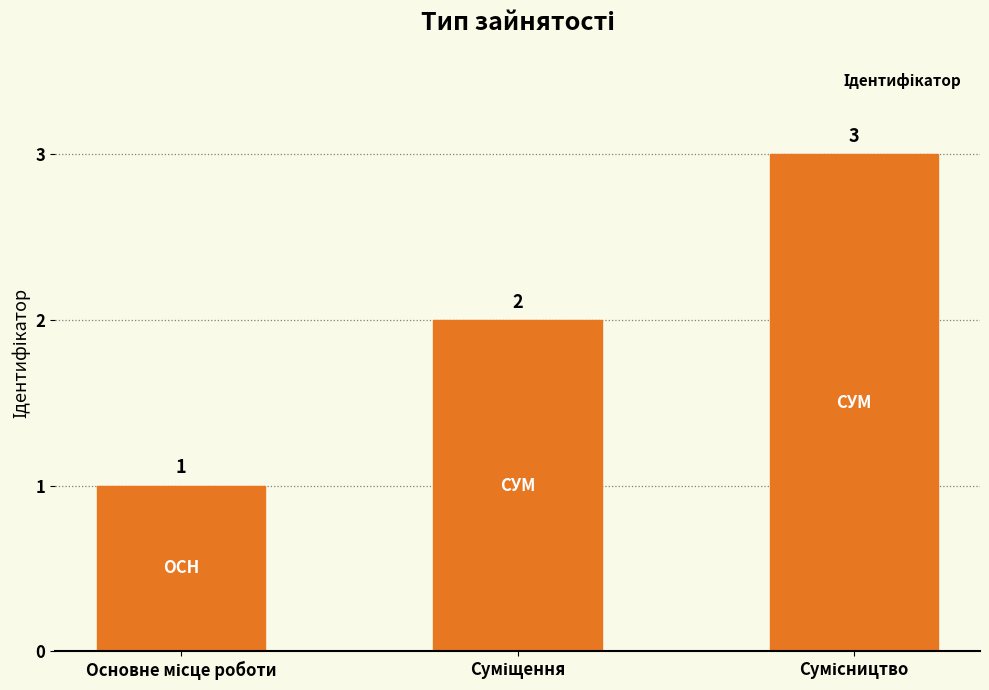

Count the values in the range 1 to 3.

3